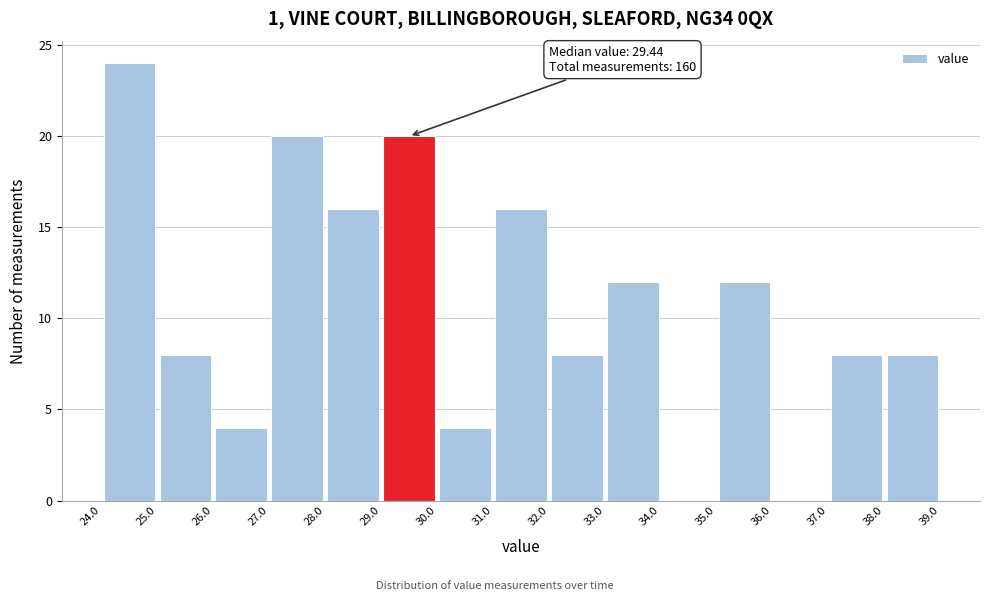

Which range on the x-axis has the tallest bar?

24.0 to 25.0